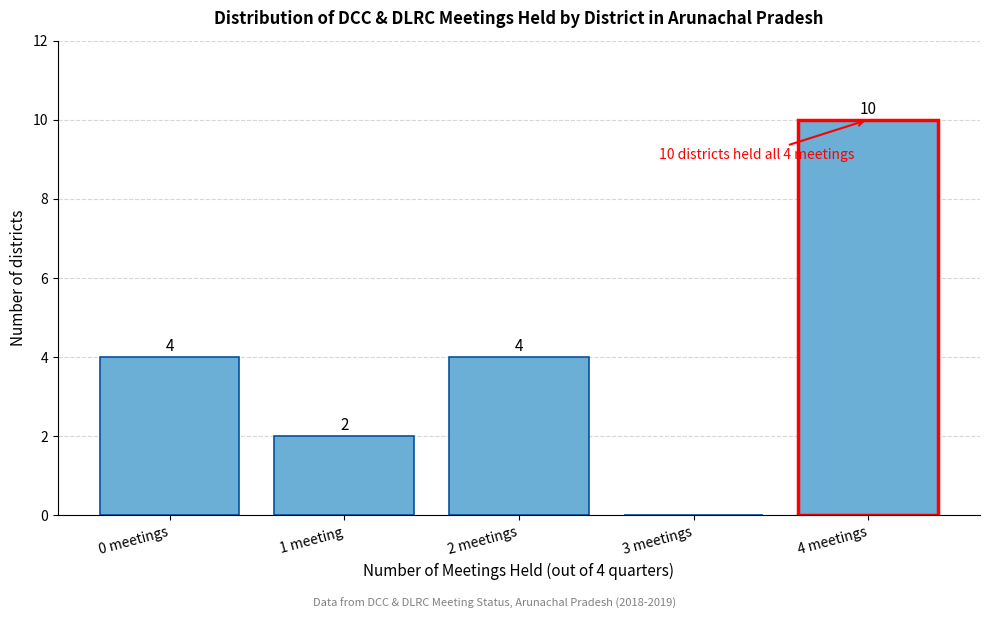

Reading left to right, transcribe all the data shown in this chart.

0 meetings=4	1 meeting=2	2 meetings=4	3 meetings=0	4 meetings=10